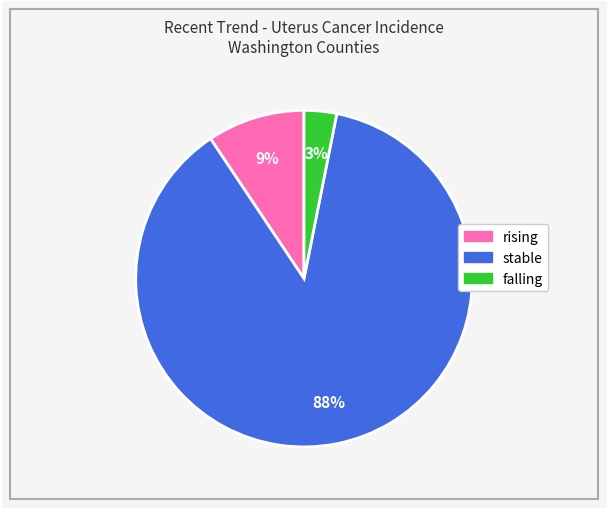

Which slice is the smallest?

falling